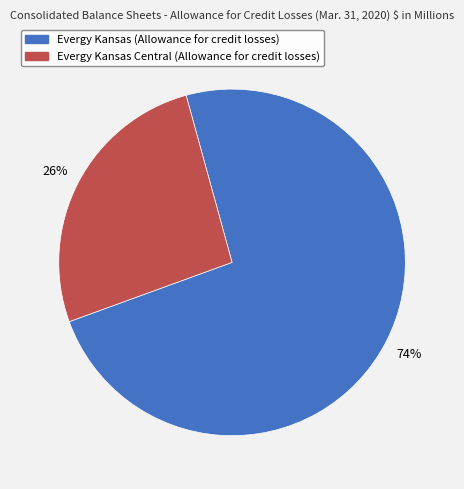

Is Evergy Kansas (Allowance for credit losses) the majority of the pie?

Yes